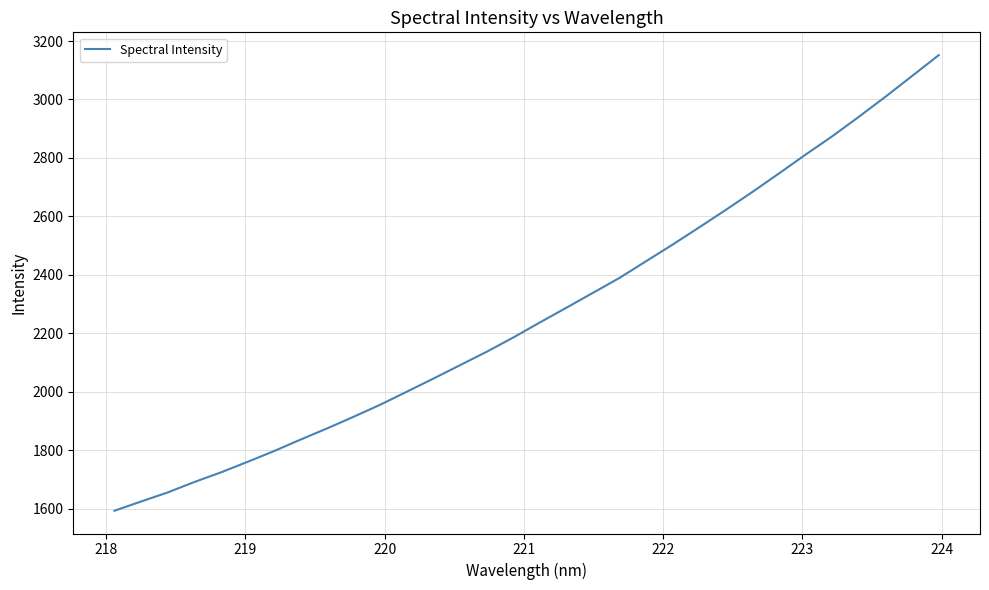

Reading right to left, transcribe all the data shown in this chart.

3151.8	3080.8	3010.0	2941.6	2874.9	2812.5	2748.1	2684.9	2623.5	2563.8	2504.8	2447.9	2390.8	2339.6	2288.6	2238.2	2186.6	2137.9	2092.1	2046.2	2001.5	1956.8	1915.6	1875.6	1837.3	1797.9	1760.8	1724.8	1691.9	1656.2	1625.2	1593.7